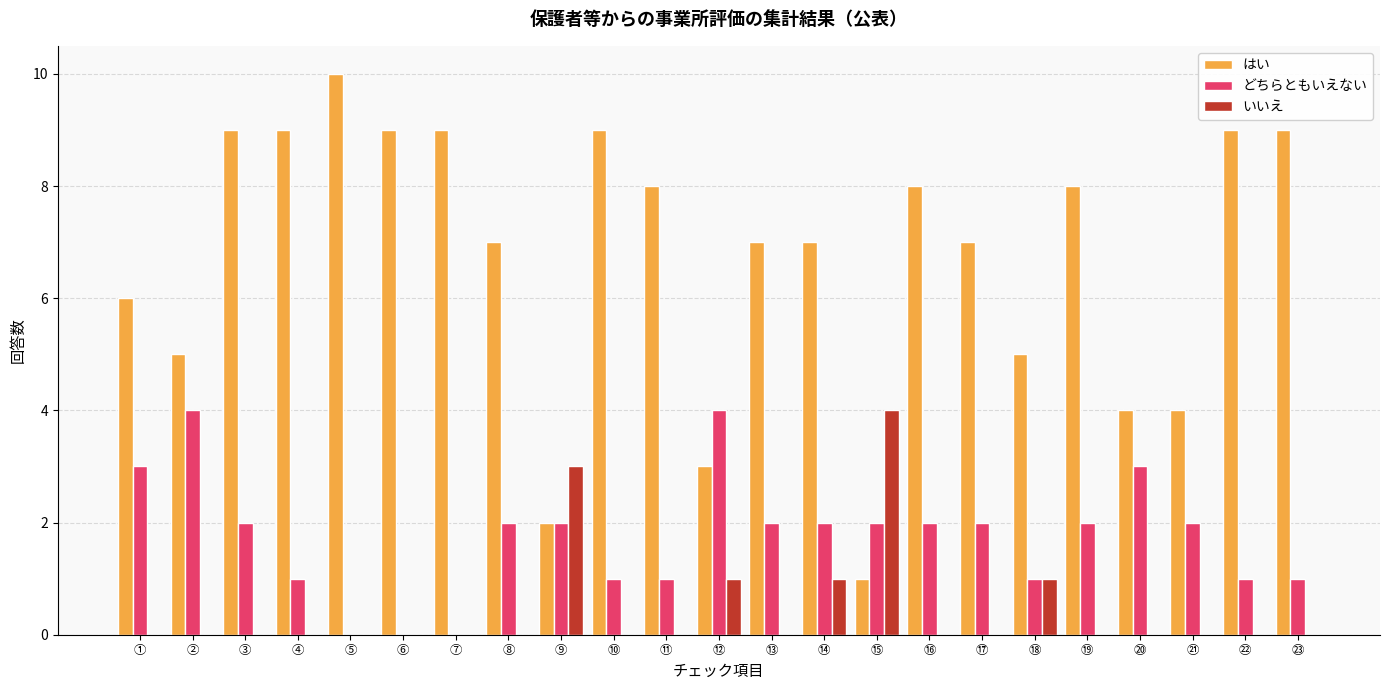

Between ⑫ and ㉓, which series saw the biggest shift?

はい